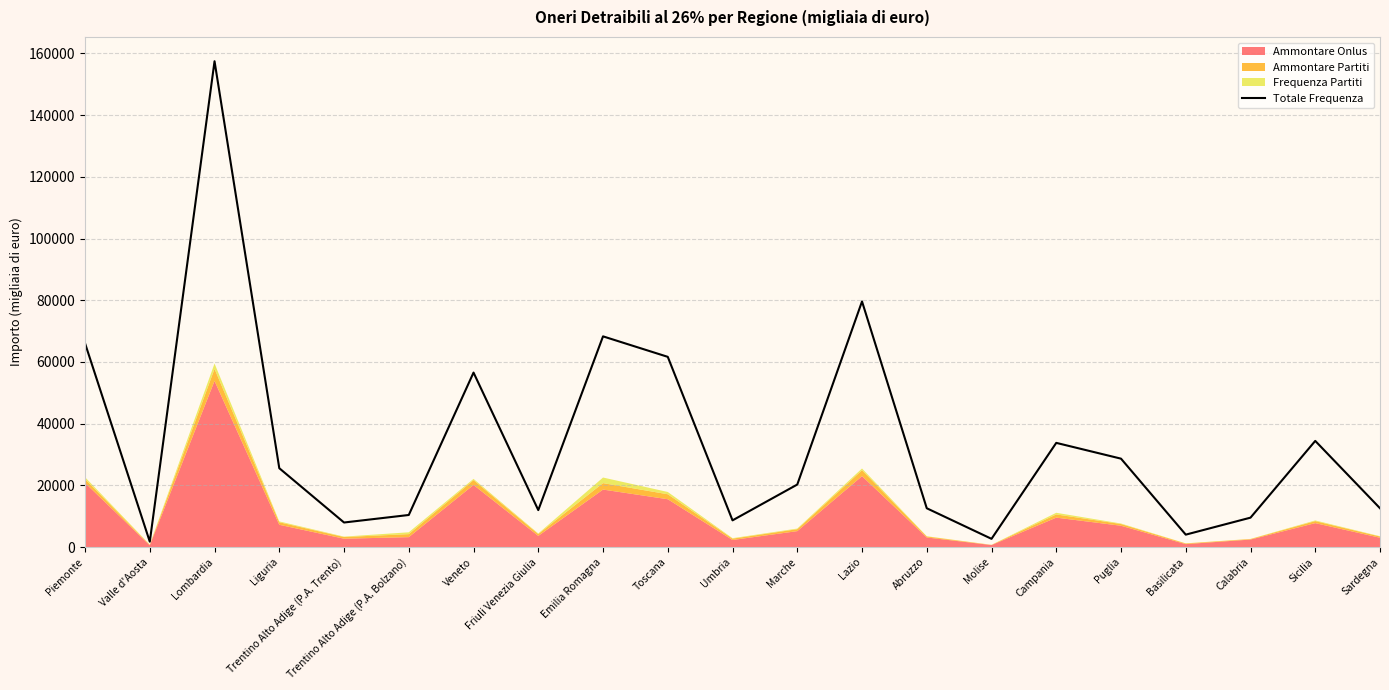

Rank the categories by value from highest to lowest.

Lombardia, Lazio, Emilia Romagna, Piemonte, Toscana, Veneto, Sicilia, Campania, Puglia, Liguria, Marche, Sardegna, Abruzzo, Friuli Venezia Giulia, Trentino Alto Adige (P.A. Bolzano), Calabria, Umbria, Trentino Alto Adige (P.A. Trento), Basilicata, Molise, Valle d'Aosta